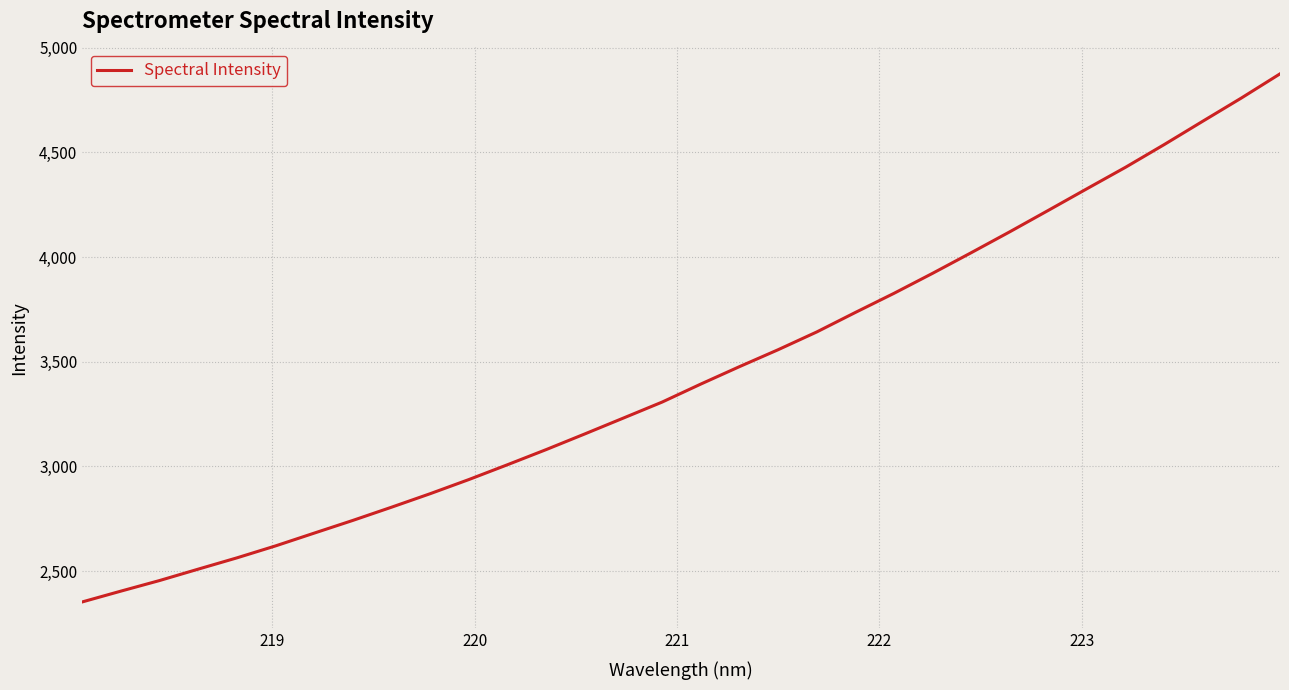

What is the difference between the maximum and minimum values?

2522.0